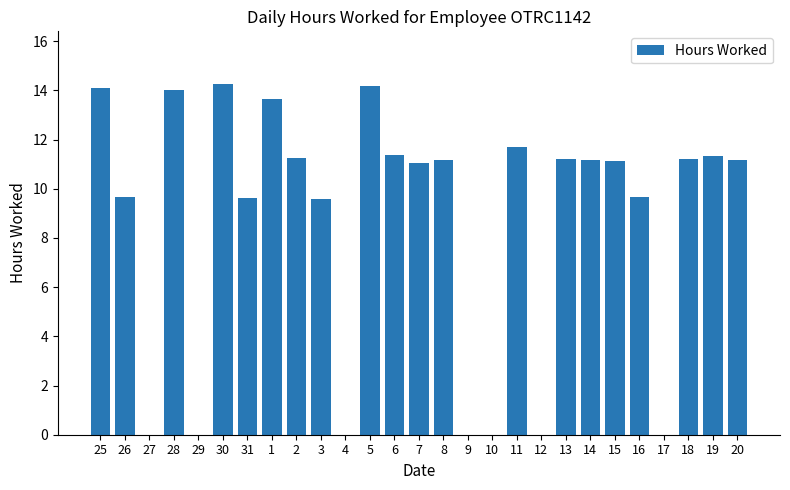

What is the sum of the values at 30 and 26?

23.9